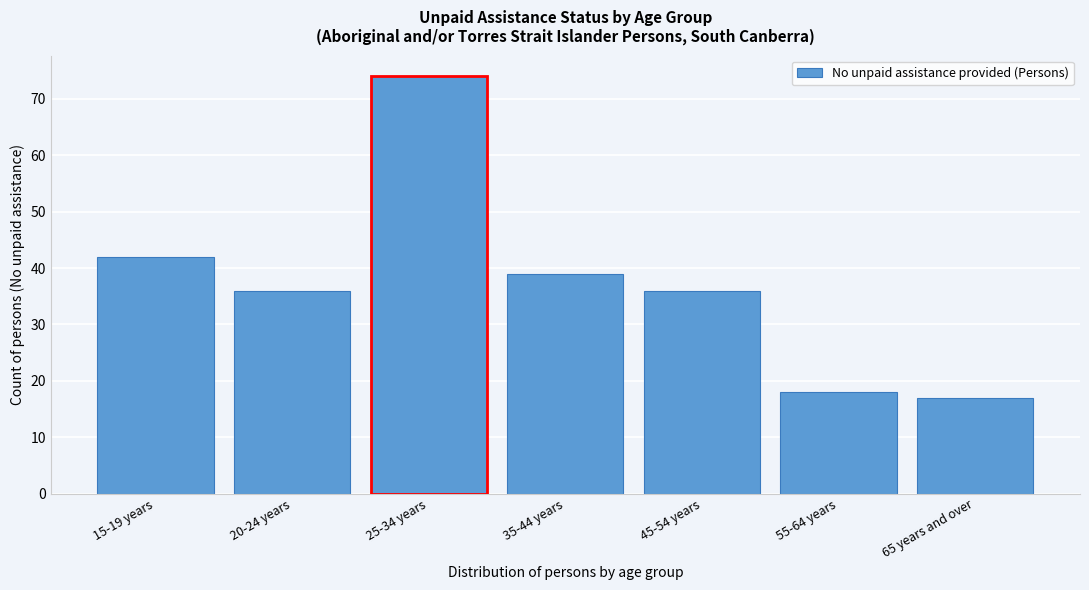

Reading left to right, what are all the values shown in this chart?

42	36	74	39	36	18	17